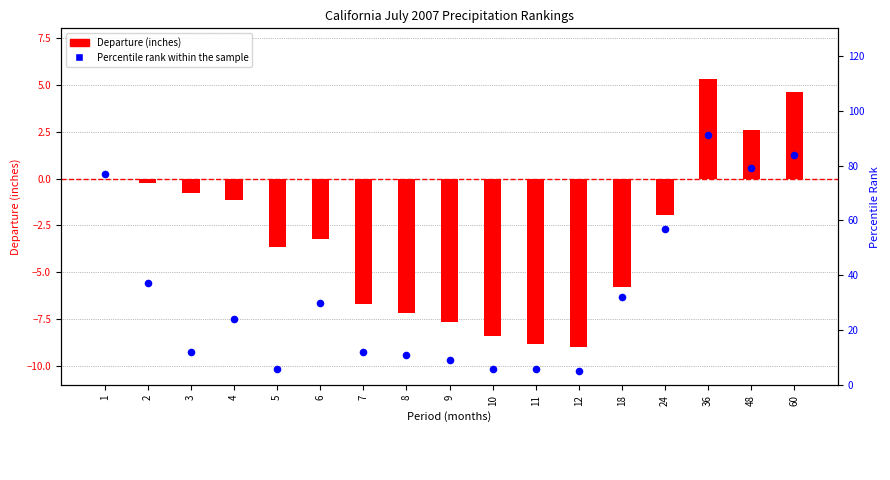

What are all the series names shown in the legend?

Departure (inches), Percentile rank within the sample